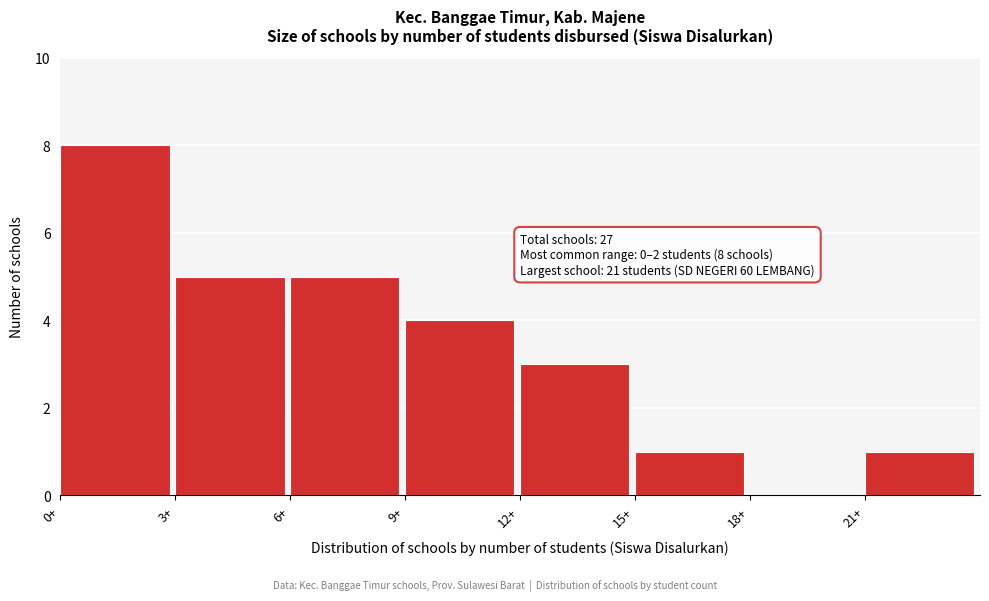

Over which range of the x-axis is the bar tallest?

0 to 3